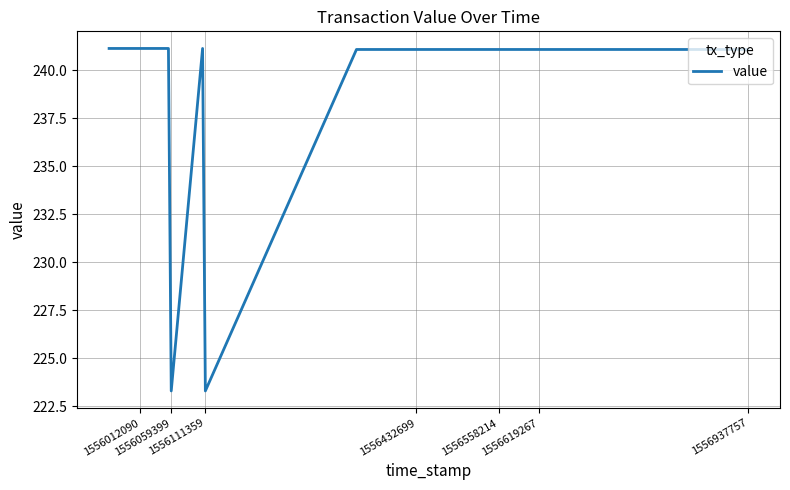

What is the value of the 11th point from the left?

223.3